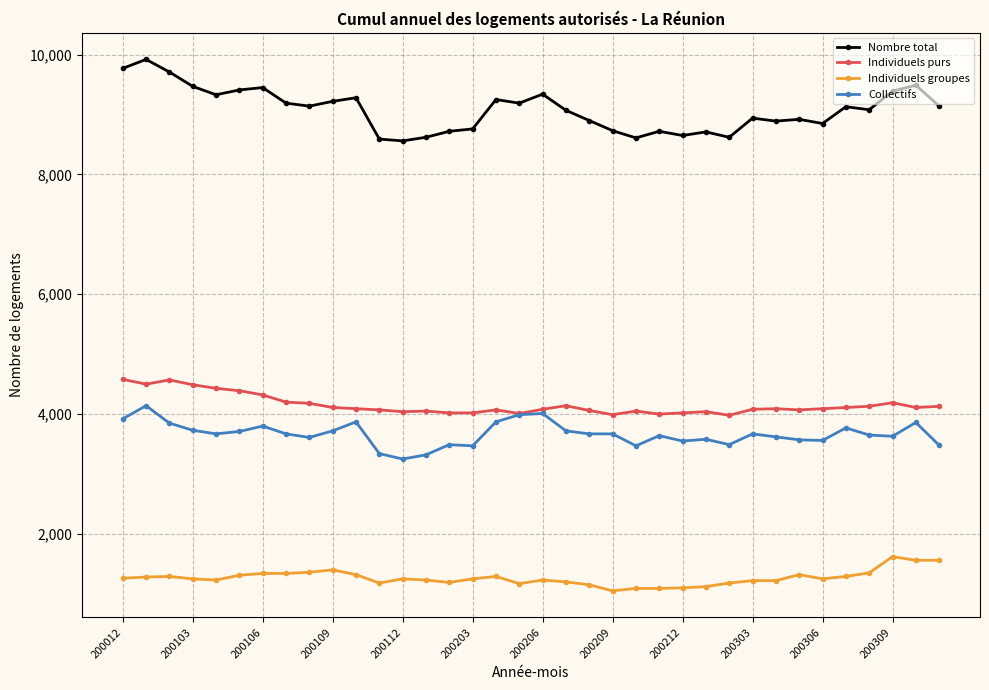

At how many categories does at least one series exceed 9608?

3